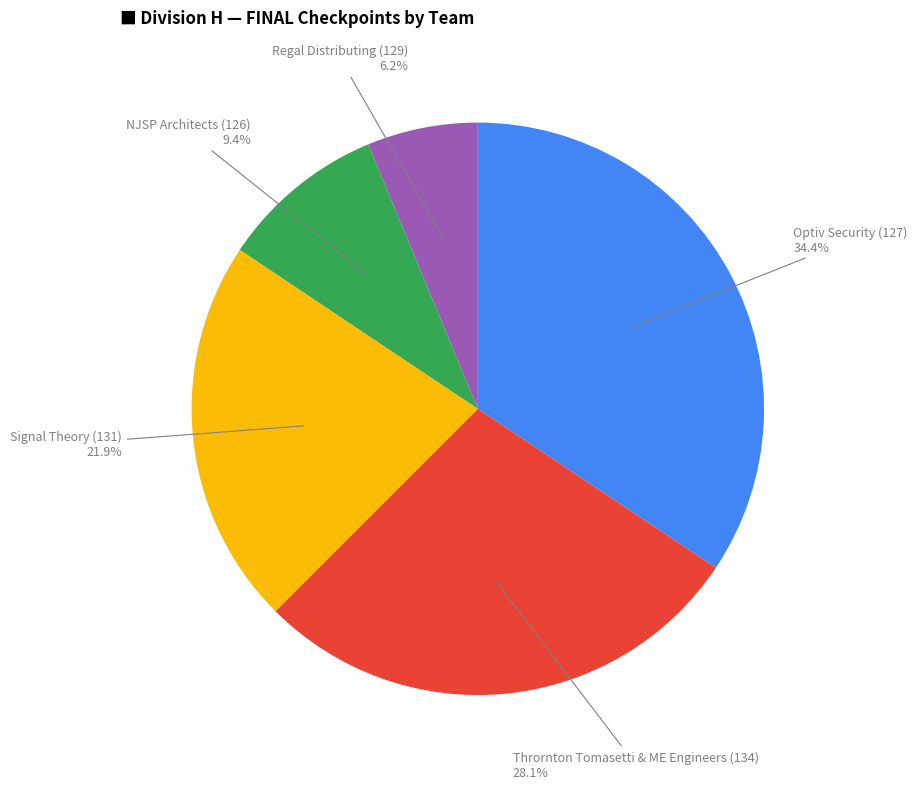

Rank the categories by value from lowest to highest.

Regal Distributing (129), NJSP Architects (126), Signal Theory (131), Thrornton Tomasetti & ME Engineers (134), Optiv Security (127)